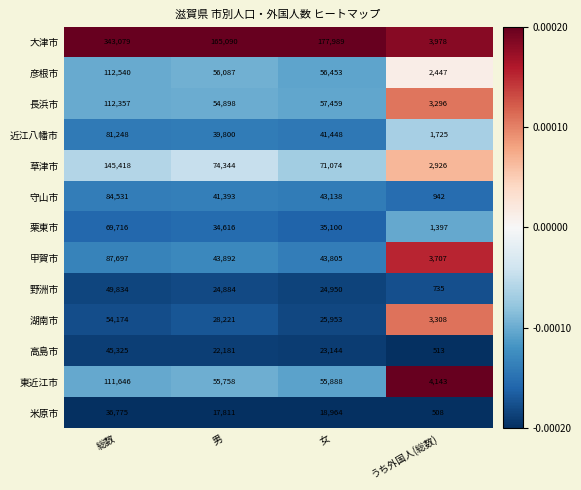

What is the maximum value for 近江八幡市?

81248